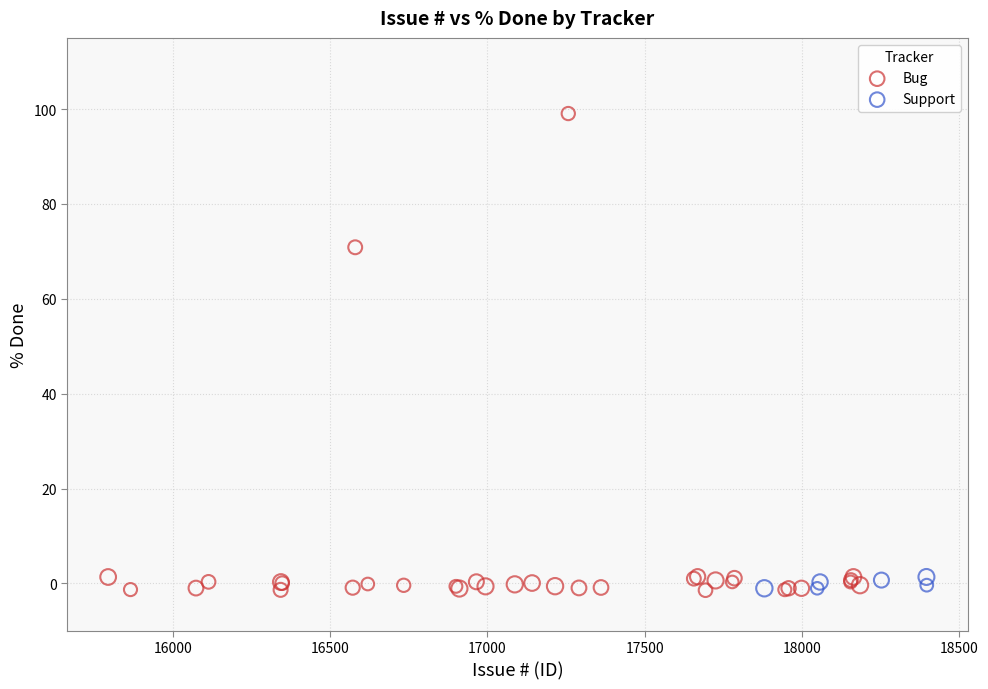

Which series has the largest Y range (max minus min)?

Bug